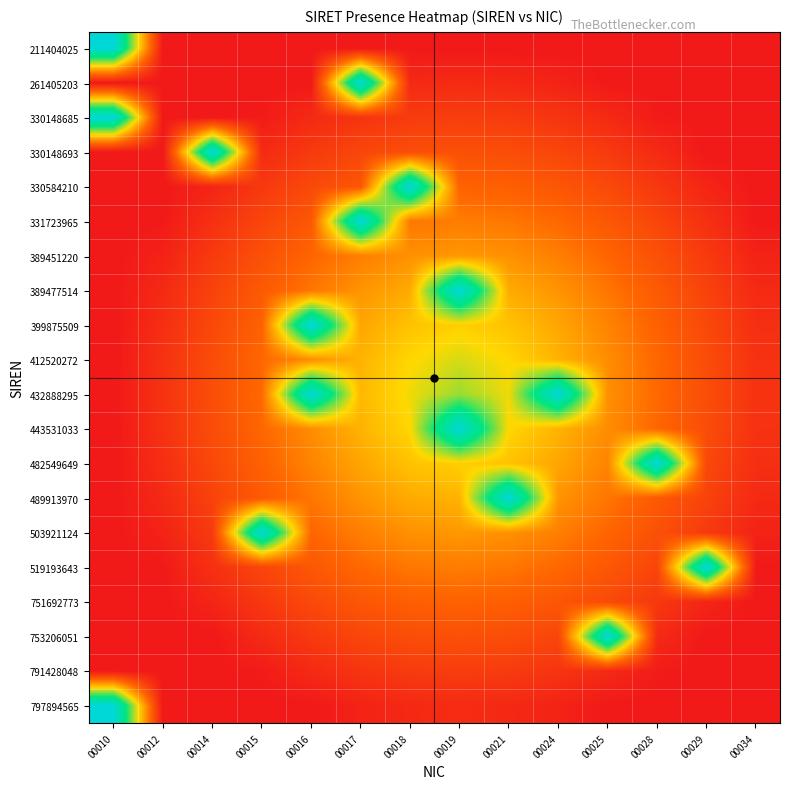

Reading right to left, list all the values displayed in this chart.

211404025: 00034=0.0	00029=0.0	00028=0.0	00025=0.0	00024=0.0	00021=0.0	00019=0.0	00018=0.0	00017=0.0	00016=0.0	00015=0.0	00014=0.0	00012=0.0	00010=1.0
261405203: 00034=0.0	00029=0.0	00028=0.0	00025=0.0	00024=0.0	00021=0.1	00019=0.1	00018=0.1	00017=1.0	00016=0.0	00015=0.0	00014=0.0	00012=0.0	00010=0.0
330148685: 00034=0.0	00029=0.0	00028=0.0	00025=0.1	00024=0.1	00021=0.1	00019=0.1	00018=0.1	00017=0.1	00016=0.1	00015=0.0	00014=0.0	00012=0.0	00010=1.0
330148693: 00034=0.0	00029=0.0	00028=0.1	00025=0.1	00024=0.1	00021=0.2	00019=0.2	00018=0.2	00017=0.1	00016=0.1	00015=0.1	00014=1.0	00012=0.0	00010=0.0
330584210: 00034=0.0	00029=0.0	00028=0.1	00025=0.2	00024=0.2	00021=0.2	00019=0.2	00018=1.0	00017=0.2	00016=0.2	00015=0.1	00014=0.0	00012=0.0	00010=0.0
331723965: 00034=0.0	00029=0.1	00028=0.1	00025=0.2	00024=0.3	00021=0.3	00019=0.3	00018=0.3	00017=1.0	00016=0.2	00015=0.1	00014=0.1	00012=0.0	00010=0.0
389451220: 00034=0.0	00029=0.1	00028=0.2	00025=0.2	00024=0.3	00021=0.3	00019=0.4	00018=0.3	00017=0.3	00016=0.2	00015=0.2	00014=0.1	00012=0.0	00010=0.0
389477514: 00034=0.1	00029=0.1	00028=0.2	00025=0.3	00024=0.4	00021=0.4	00019=1.0	00018=0.4	00017=0.4	00016=0.3	00015=0.2	00014=0.1	00012=0.1	00010=0.0
399875509: 00034=0.1	00029=0.2	00028=0.2	00025=0.3	00024=0.4	00021=0.5	00019=0.5	00018=0.5	00017=0.4	00016=1.0	00015=0.2	00014=0.2	00012=0.1	00010=0.0
412520272: 00034=0.1	00029=0.2	00028=0.3	00025=0.3	00024=0.4	00021=0.5	00019=0.5	00018=0.5	00017=0.4	00016=0.3	00015=0.3	00014=0.2	00012=0.1	00010=0.0
432888295: 00034=0.1	00029=0.2	00028=0.3	00025=0.3	00024=1.0	00021=0.5	00019=0.6	00018=0.5	00017=0.4	00016=1.0	00015=0.3	00014=0.2	00012=0.1	00010=0.0
443531033: 00034=0.1	00029=0.2	00028=0.3	00025=0.3	00024=0.4	00021=0.5	00019=1.0	00018=0.5	00017=0.4	00016=0.3	00015=0.3	00014=0.2	00012=0.1	00010=0.0
482549649: 00034=0.1	00029=0.2	00028=1.0	00025=0.3	00024=0.4	00021=0.5	00019=0.5	00018=0.5	00017=0.4	00016=0.3	00015=0.2	00014=0.2	00012=0.1	00010=0.0
489913970: 00034=0.1	00029=0.1	00028=0.2	00025=0.3	00024=0.4	00021=1.0	00019=0.4	00018=0.4	00017=0.4	00016=0.3	00015=0.2	00014=0.1	00012=0.1	00010=0.0
503921124: 00034=0.0	00029=0.1	00028=0.2	00025=0.2	00024=0.3	00021=0.3	00019=0.4	00018=0.3	00017=0.3	00016=0.2	00015=1.0	00014=0.1	00012=0.0	00010=0.0
519193643: 00034=0.0	00029=1.0	00028=0.1	00025=0.2	00024=0.3	00021=0.3	00019=0.3	00018=0.3	00017=0.3	00016=0.2	00015=0.1	00014=0.1	00012=0.0	00010=0.0
751692773: 00034=0.0	00029=0.0	00028=0.1	00025=0.2	00024=0.2	00021=0.2	00019=0.2	00018=0.2	00017=0.2	00016=0.2	00015=0.1	00014=0.0	00012=0.0	00010=0.0
753206051: 00034=0.0	00029=0.0	00028=0.1	00025=1.0	00024=0.1	00021=0.2	00019=0.2	00018=0.2	00017=0.1	00016=0.1	00015=0.1	00014=0.0	00012=0.0	00010=0.0
791428048: 00034=0.0	00029=0.0	00028=0.0	00025=0.1	00024=0.1	00021=0.1	00019=0.1	00018=0.1	00017=0.1	00016=0.1	00015=0.0	00014=0.0	00012=0.0	00010=0.0
797894565: 00034=0.0	00029=0.0	00028=0.0	00025=0.0	00024=0.0	00021=0.1	00019=0.1	00018=0.1	00017=0.0	00016=0.0	00015=0.0	00014=0.0	00012=0.0	00010=1.0